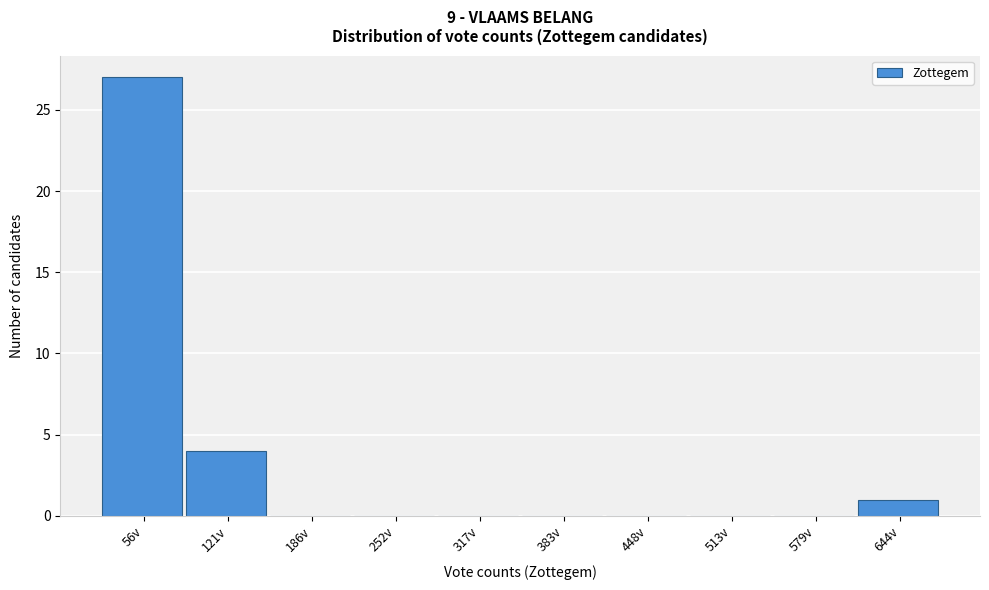

Reading right to left, list all the values displayed in this chart.

644v=1	579v=0	513v=0	448v=0	383v=0	317v=0	252v=0	186v=0	121v=4	56v=27